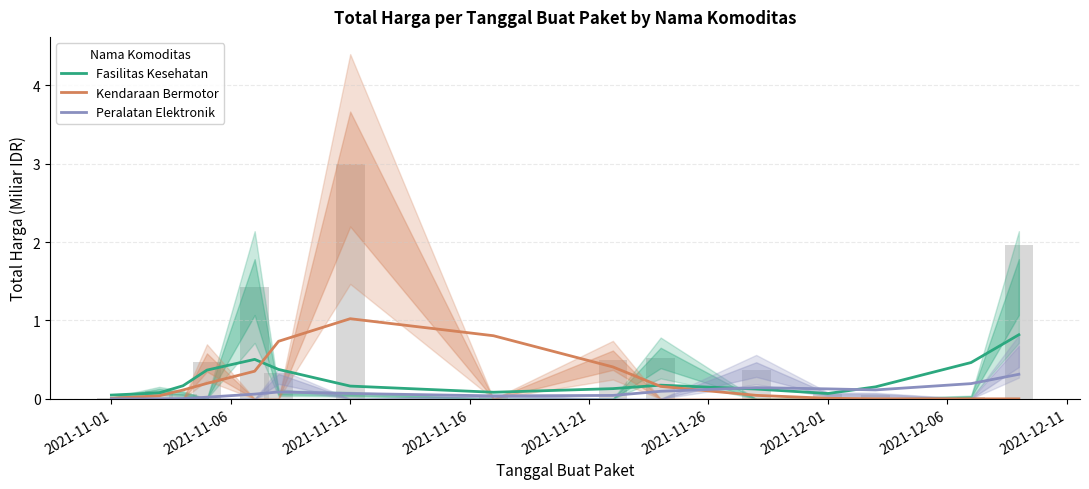

How many categories are shown in the chart?

15